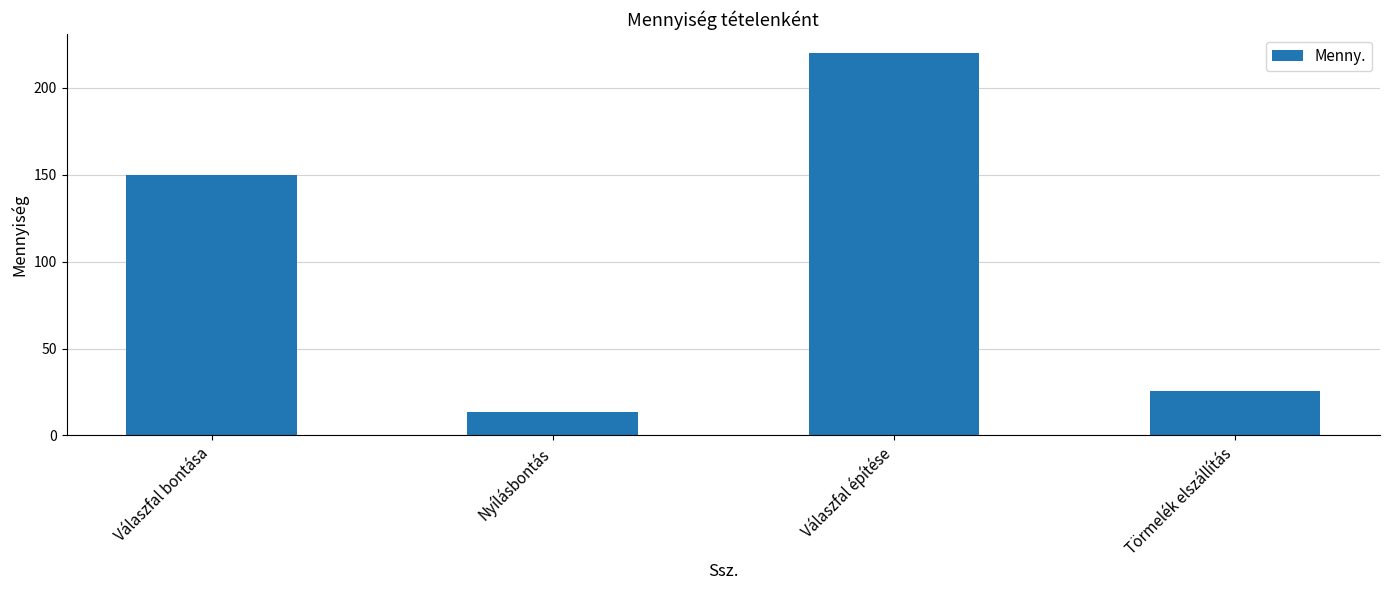

At which category does the chart reach its minimum across all series?

Nyílásbontás